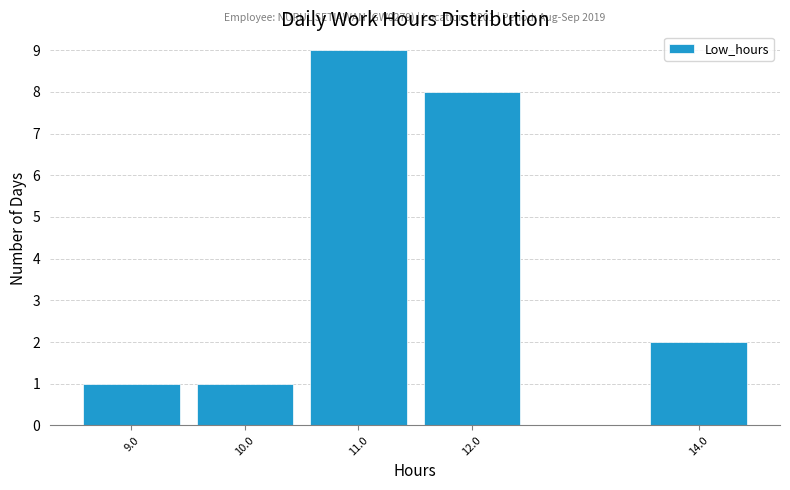

Reading left to right, extract all data points from this chart.

1	1	9	8	2